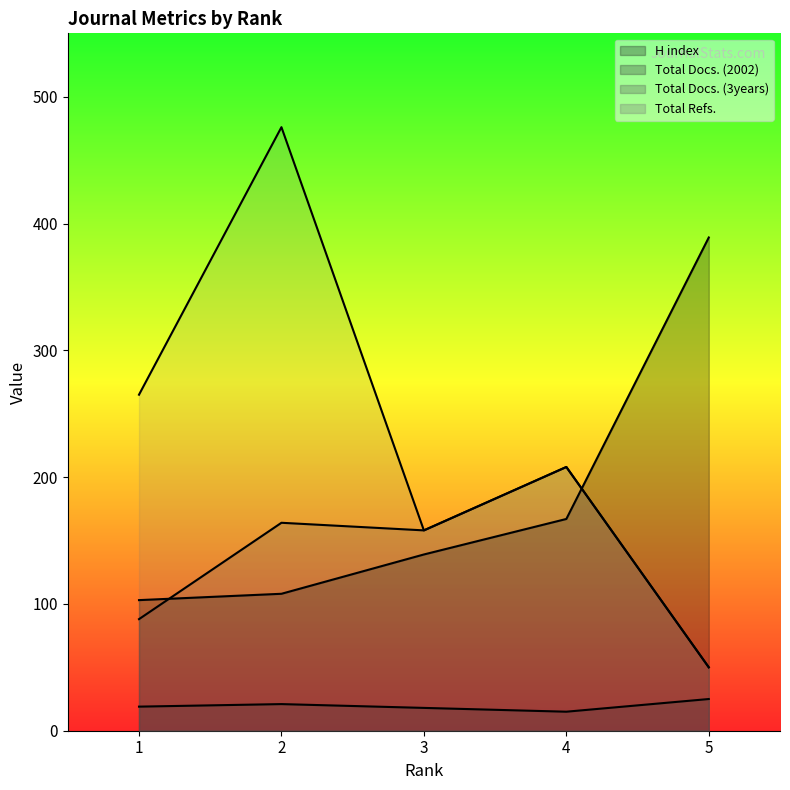

How many values in the H index series exceed 139?

2